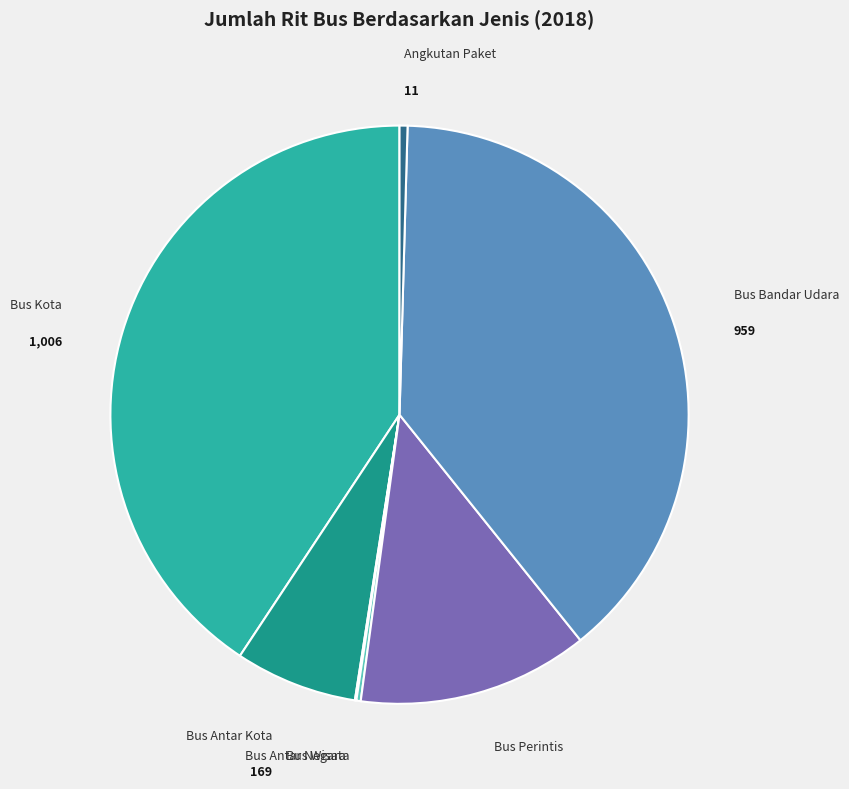

Is Bus Antar Kota the majority of the pie?

No